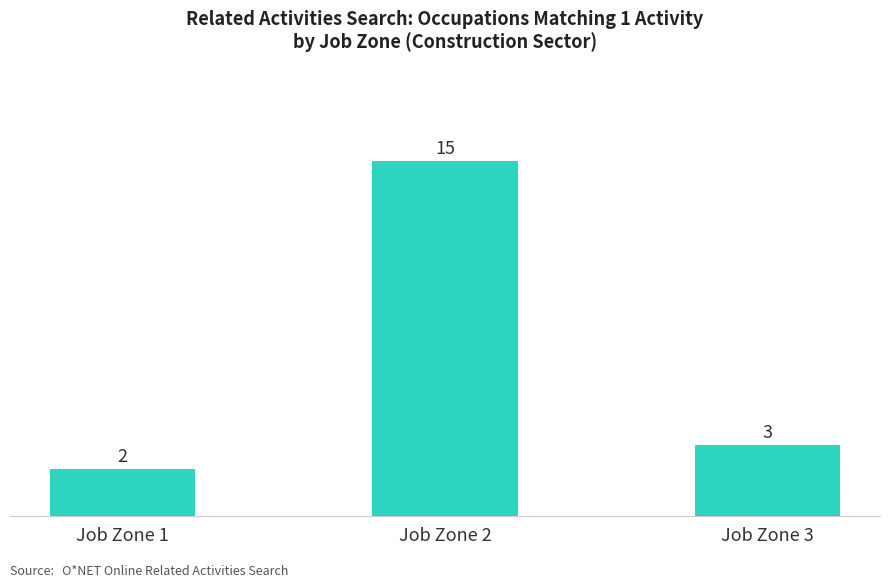

What is the difference between the maximum and minimum values?

13